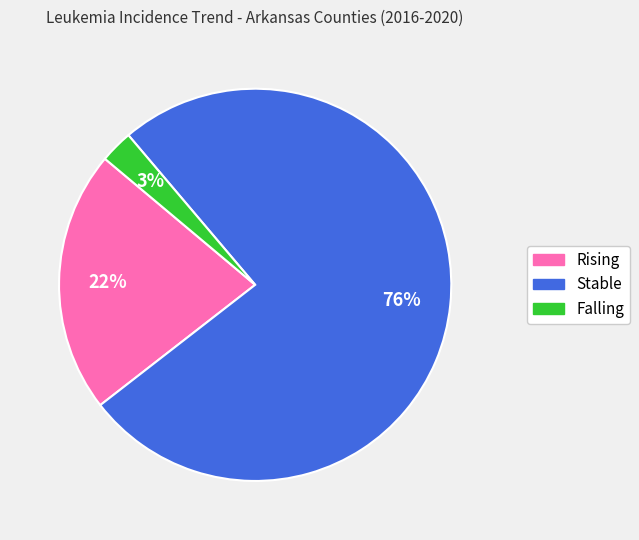

Is there a majority slice in this chart?

Yes